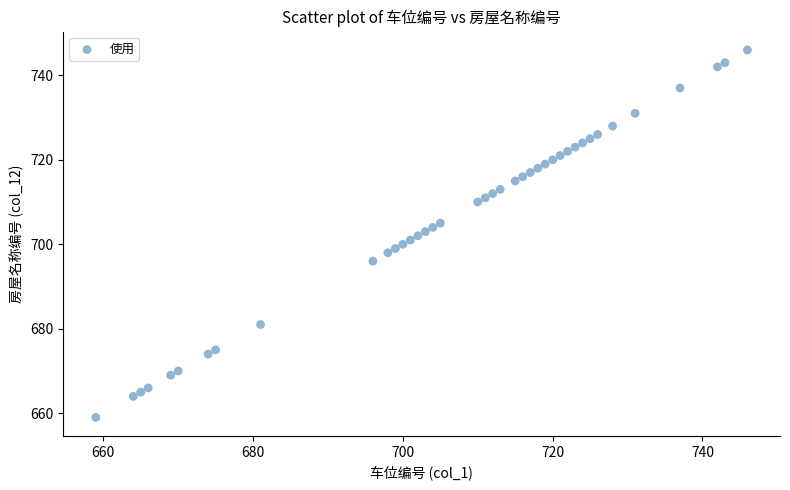

What is the range of Y values (max minus min)?

87